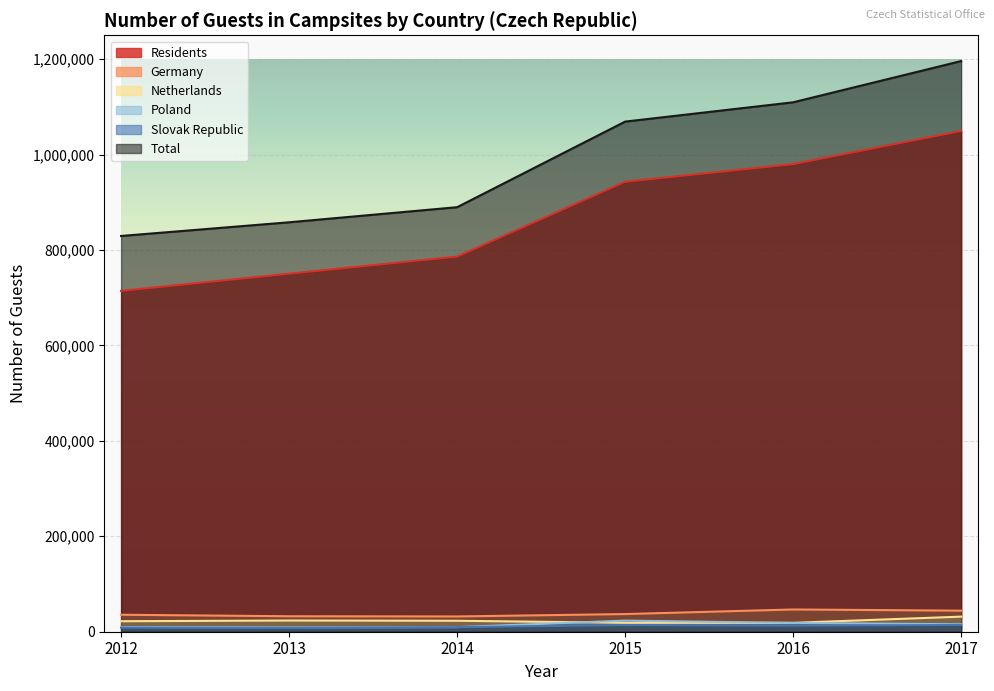

Reading left to right, extract all data points from this chart.

Residents: 2012=714409	2013=750310	2014=786249	2015=943049	2016=980038	2017=1049552
Germany: 2012=35589	2013=32412	2014=32003	2015=37015	2016=46622	2017=44135
Netherlands: 2012=21994	2013=23486	2014=22977	2015=18683	2016=18638	2017=31619
Poland: 2012=9822	2013=8968	2014=9596	2015=23294	2016=18373	2017=15588
Slovak Republic: 2012=8679	2013=7918	2014=9663	2015=13942	2016=12629	2017=14114
Total: 2012=829421	2013=858087	2014=889727	2015=1069114	2016=1109565	2017=1195977